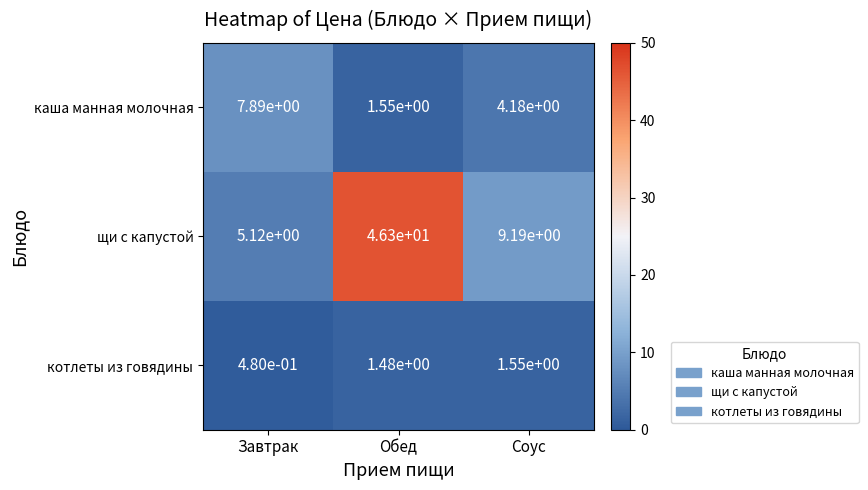

Is it true that щи с капустой equals 46.3 at Обед?

True